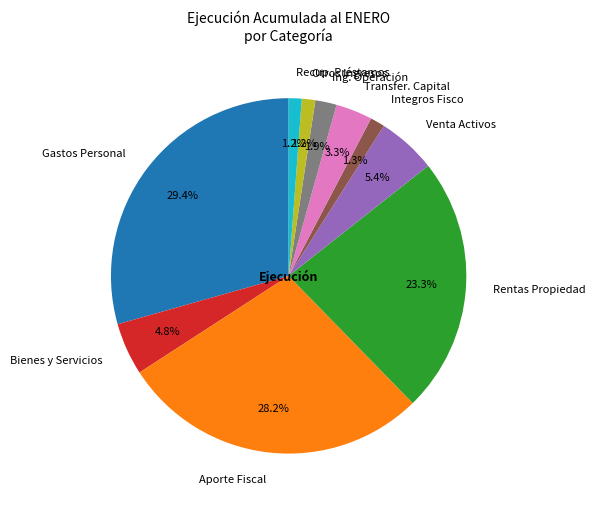

Which slice is the largest?

Gastos Personal